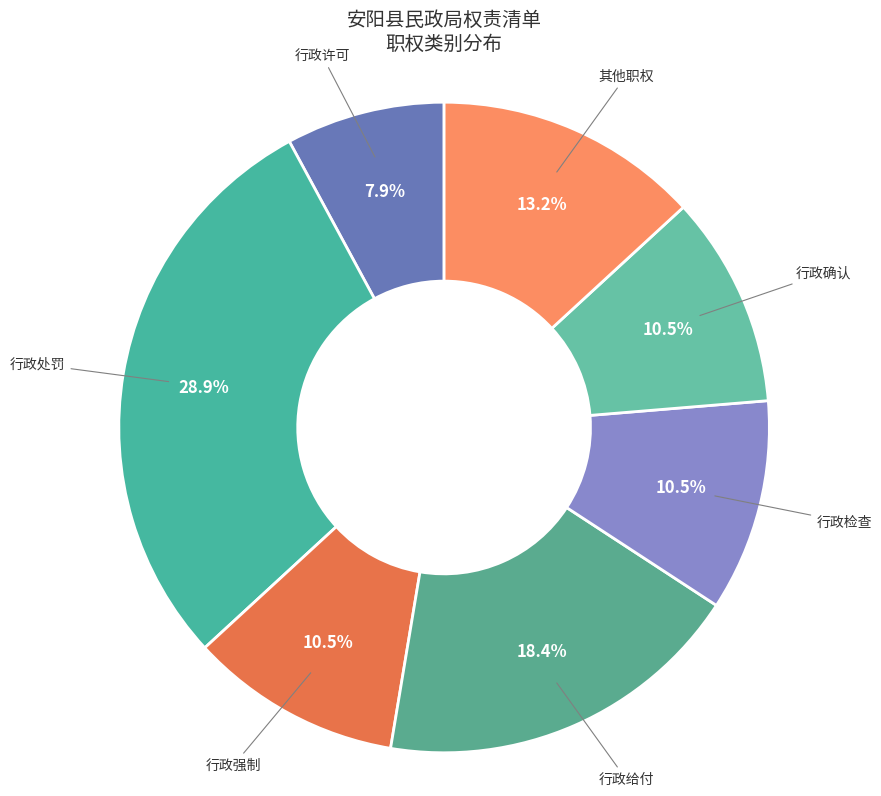

Which has a higher value, 行政许可 or 行政强制?

行政强制